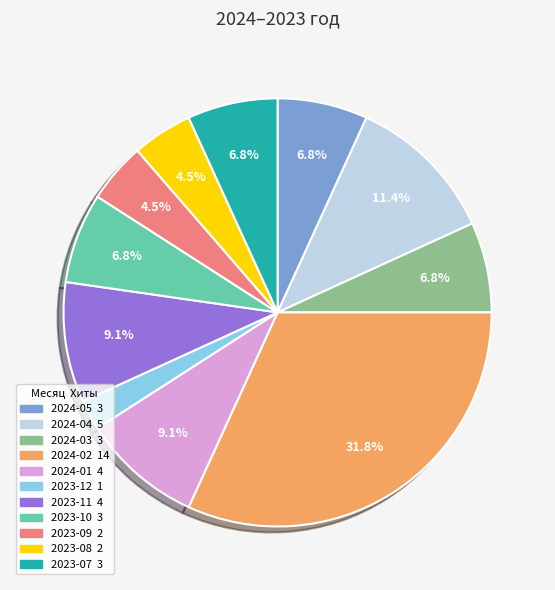

Which slice is the smallest?

2023-12